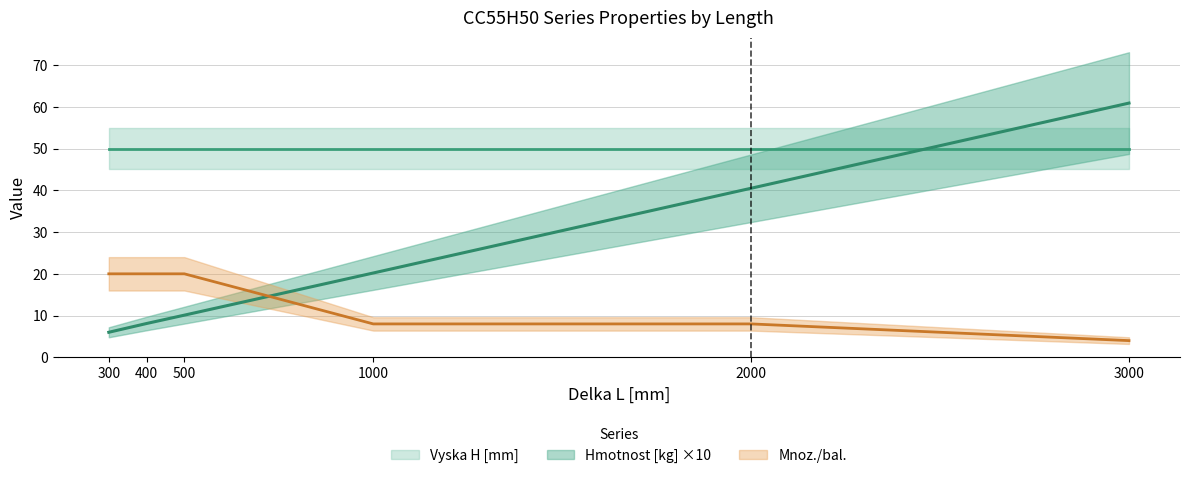

Between which two adjacent categories do Mnoz./bal. and Hmotnost [kg] first intersect?

500 and 1000